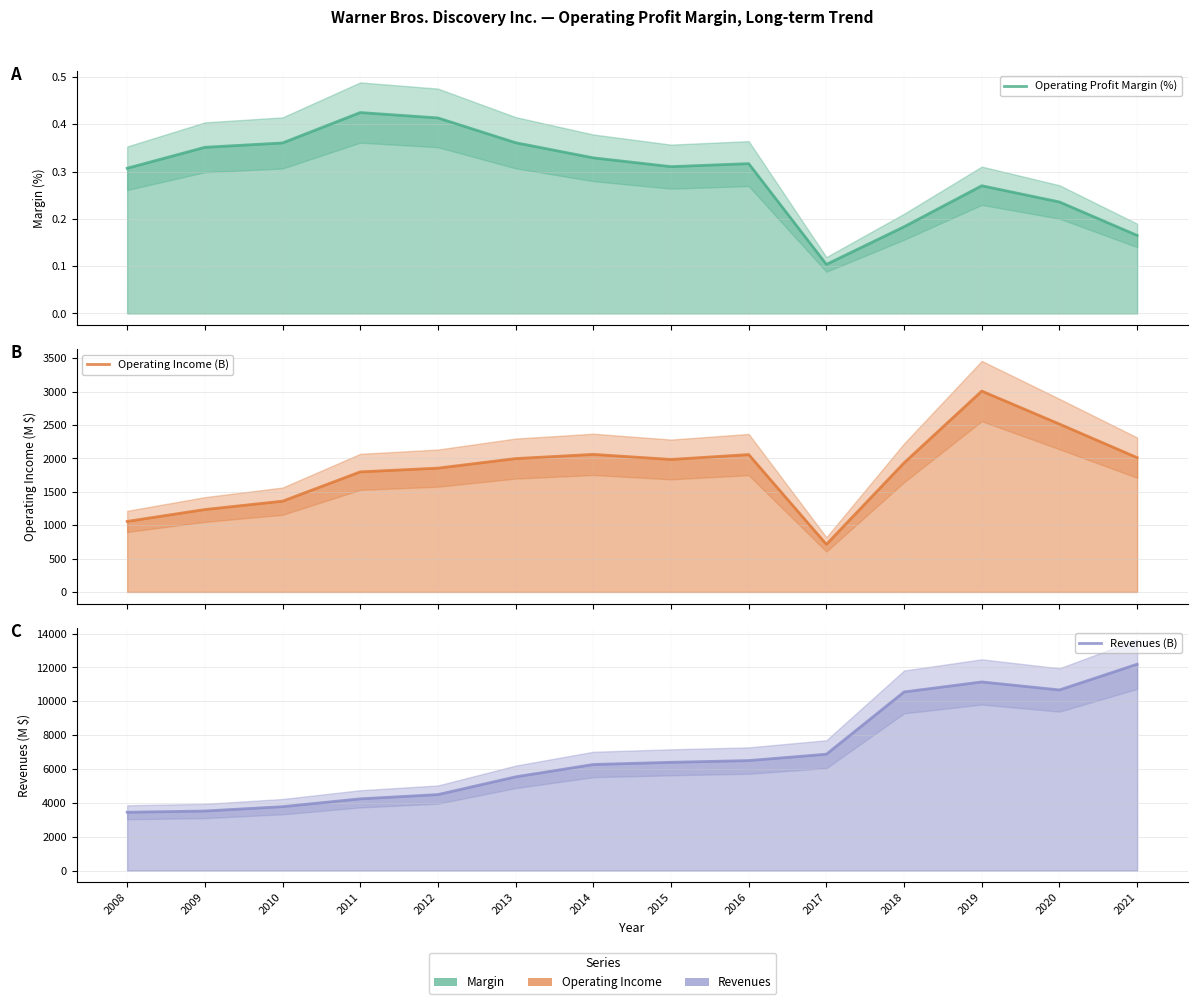

How many data points does each series have?

14